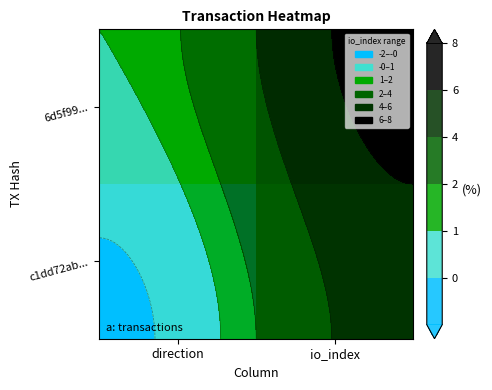

What is the smallest value displayed?

-1